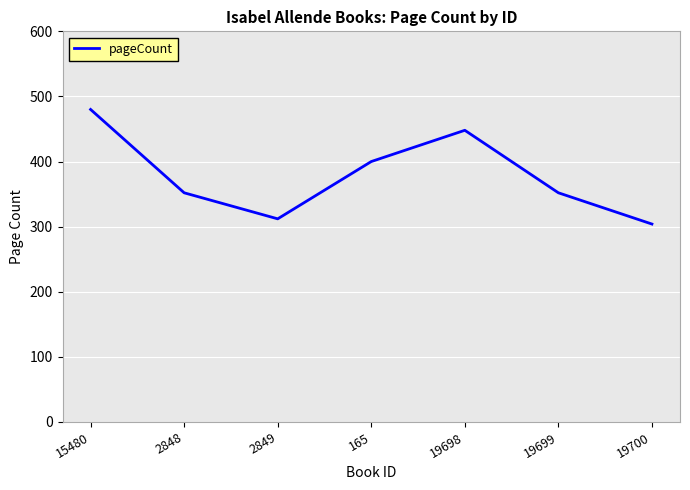

Reading right to left, list all the values displayed in this chart.

19700=304	19699=352	19698=448	165=400	2849=312	2848=352	15480=480